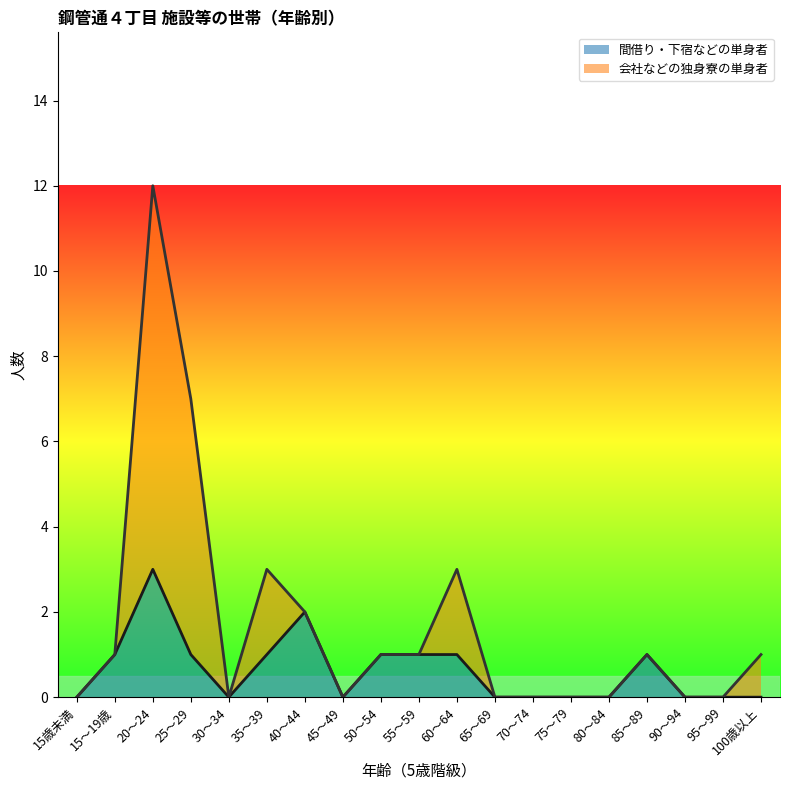

The chart shows a value of 2 at 75～79. True or false?

False